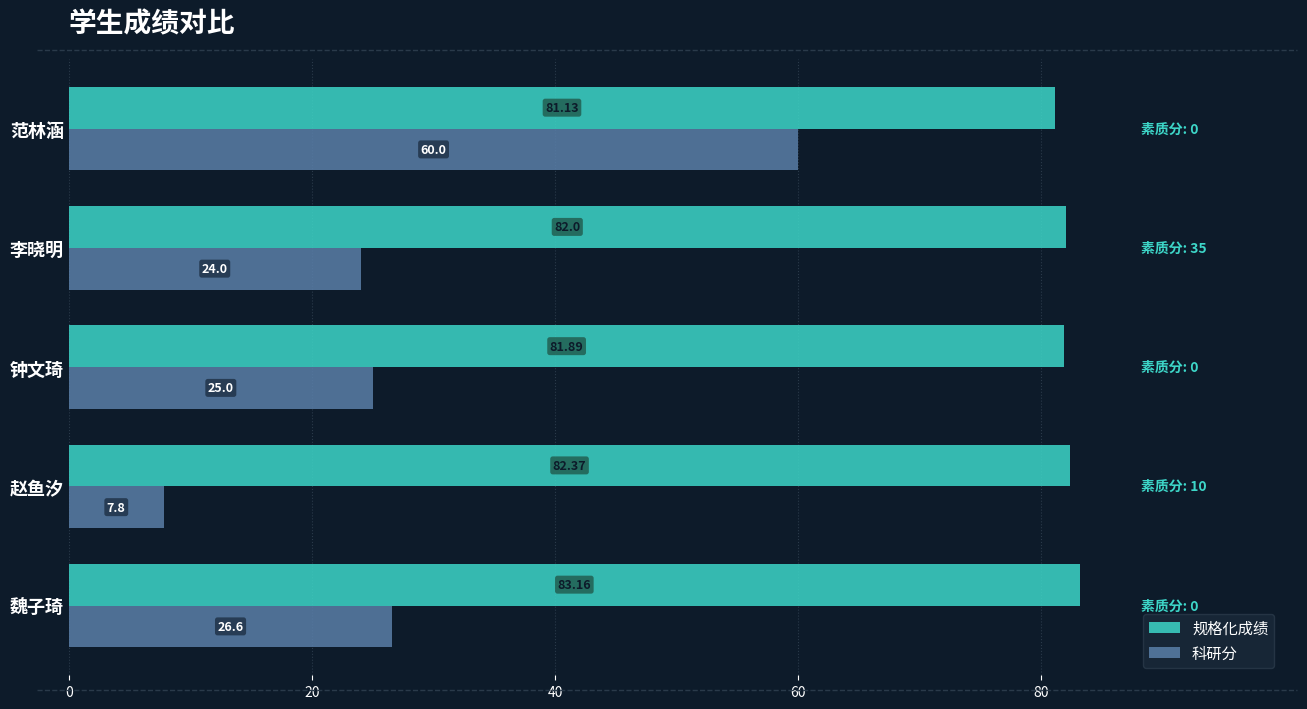

At how many categories does at least one series exceed 33?

5